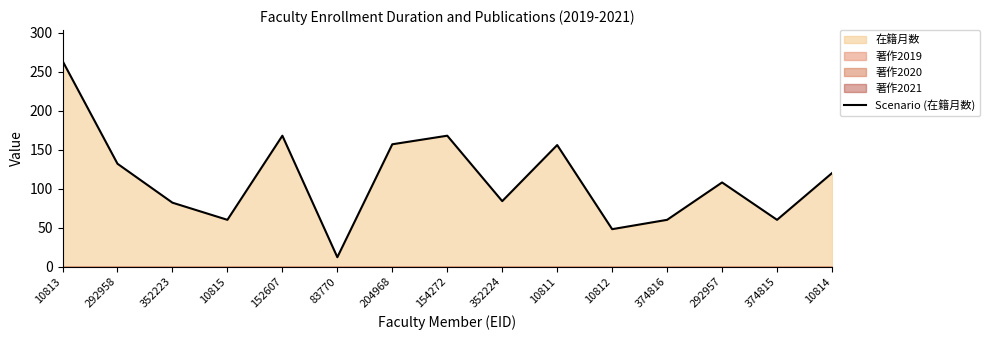

At which category does the chart reach its peak across all series?

10813